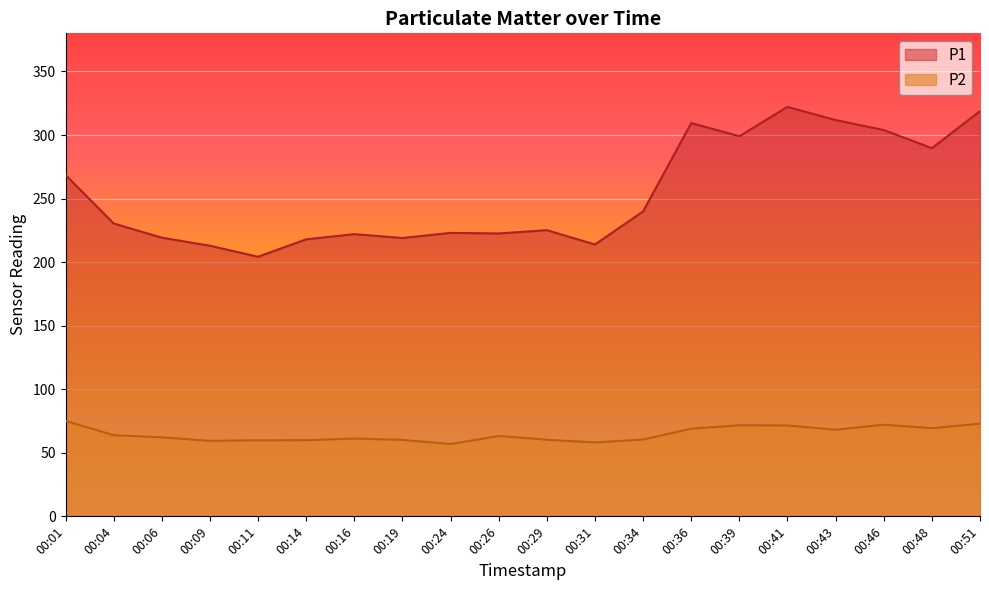

True or false: P2 and P1 intersect in this chart.

False